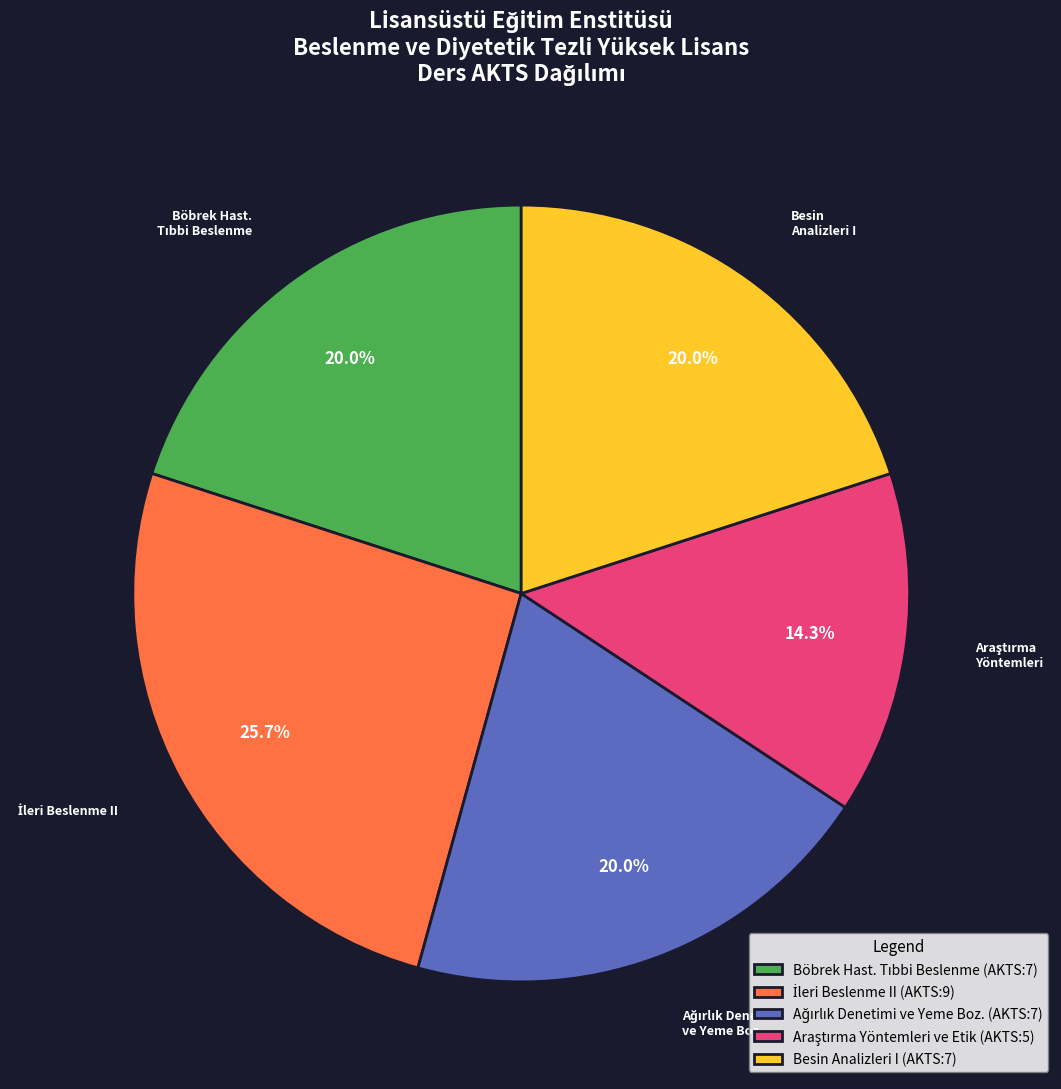

Is there a majority slice in this chart?

No